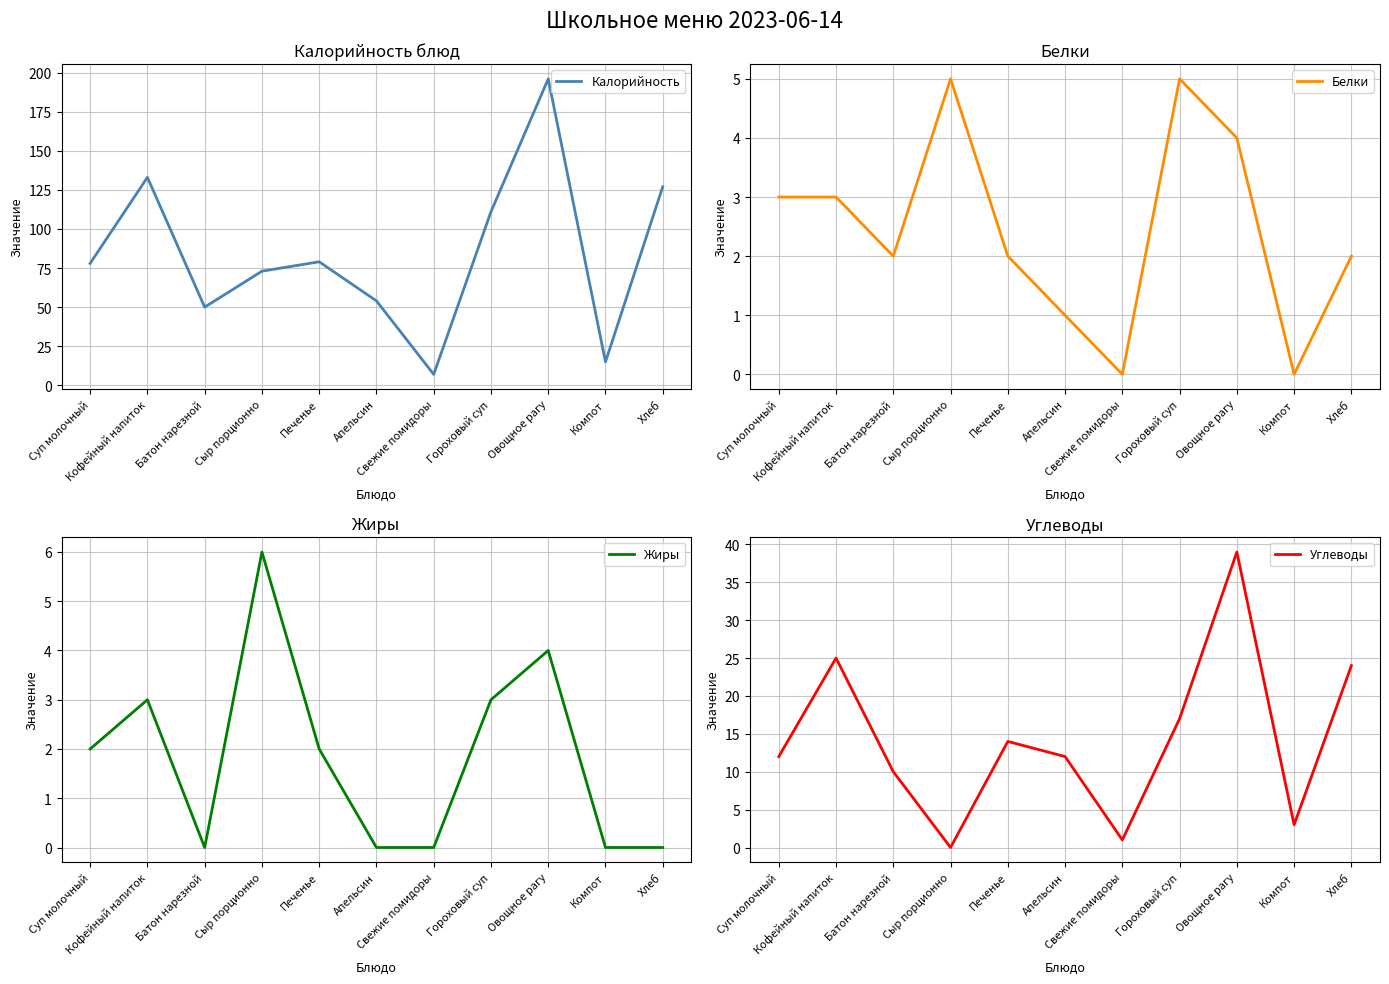

The Белки series shows 5 at Гороховый суп. True or false?

True